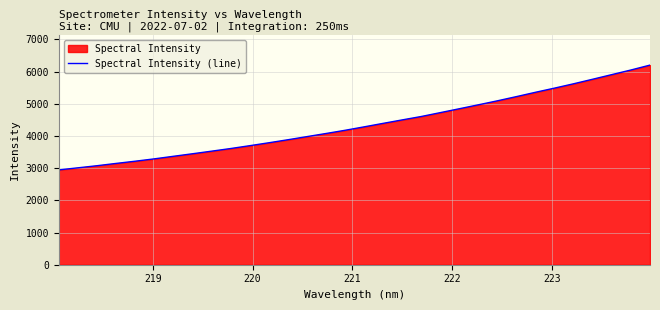

What is the maximum value shown in the chart?

6200.1